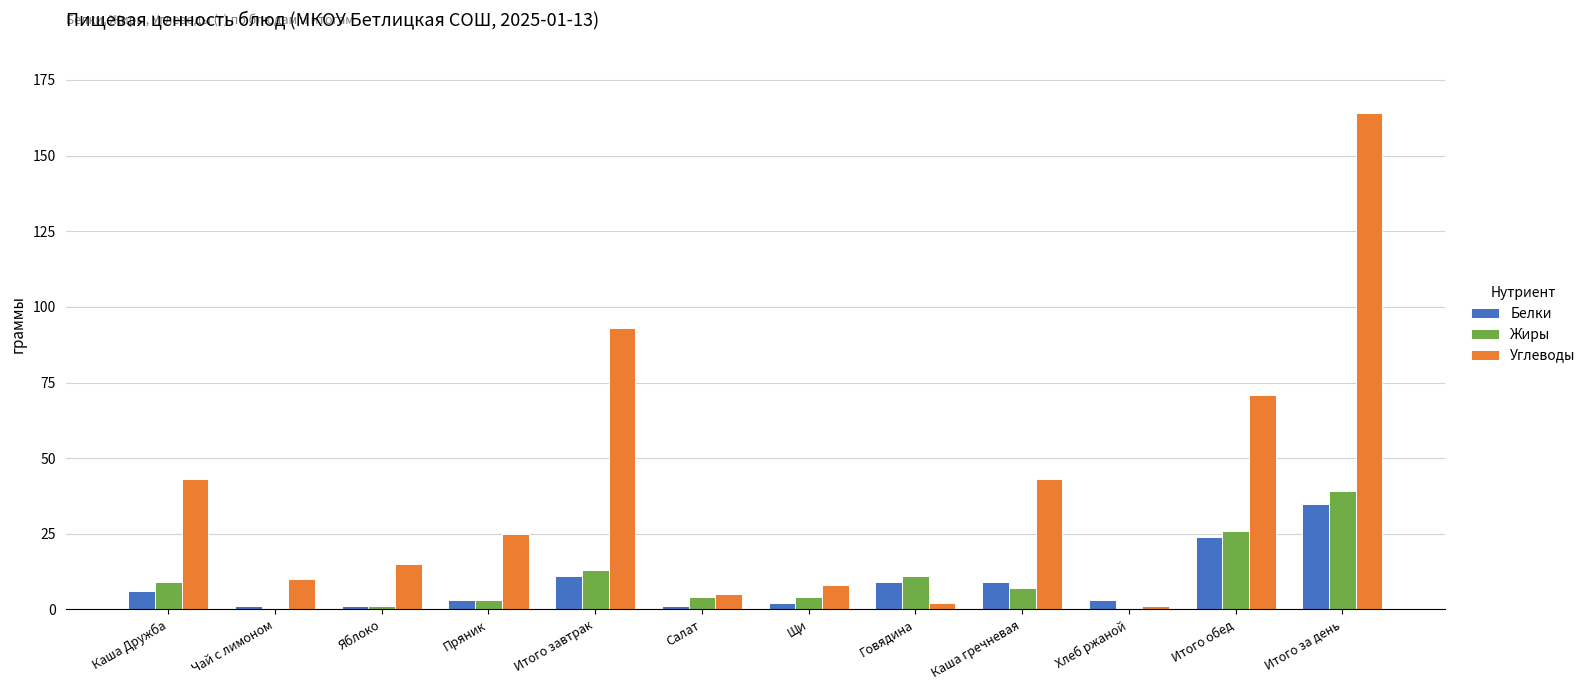

At which category is the sum across all series the highest?

Итого за день